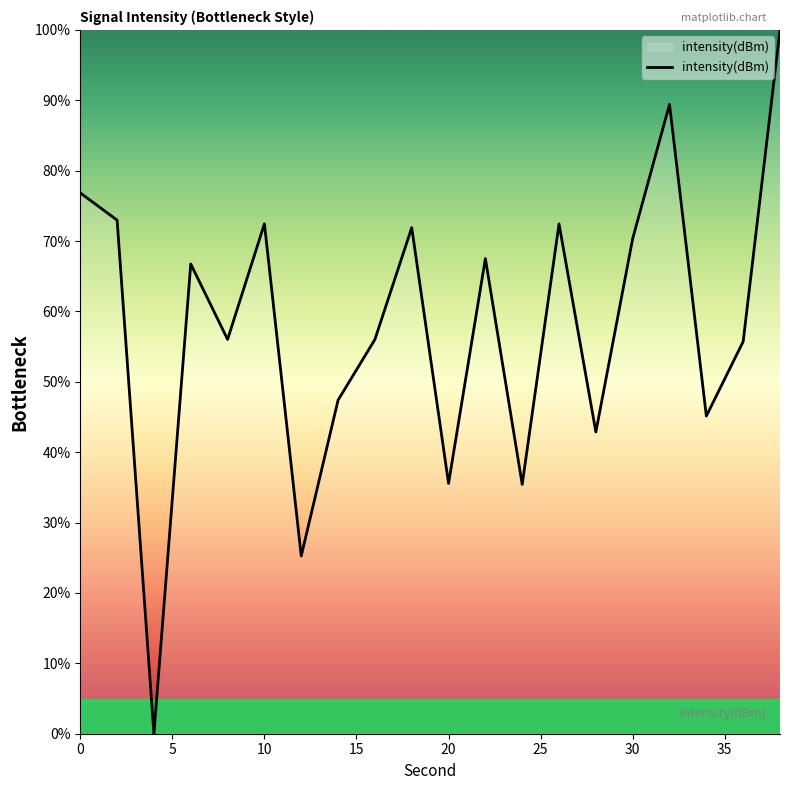

What is the difference between the maximum and minimum values?

100.0